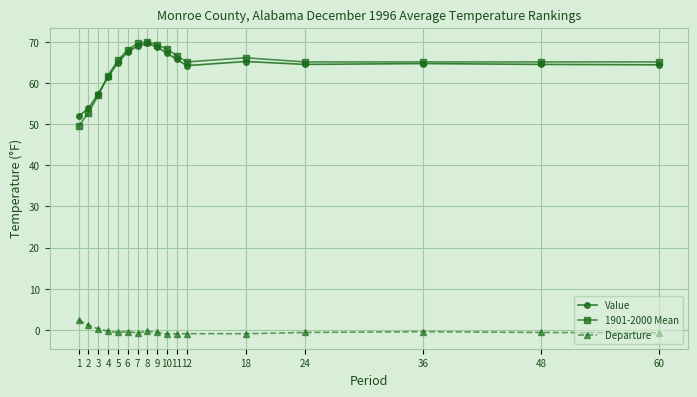

What is the minimum value for Value?

51.9